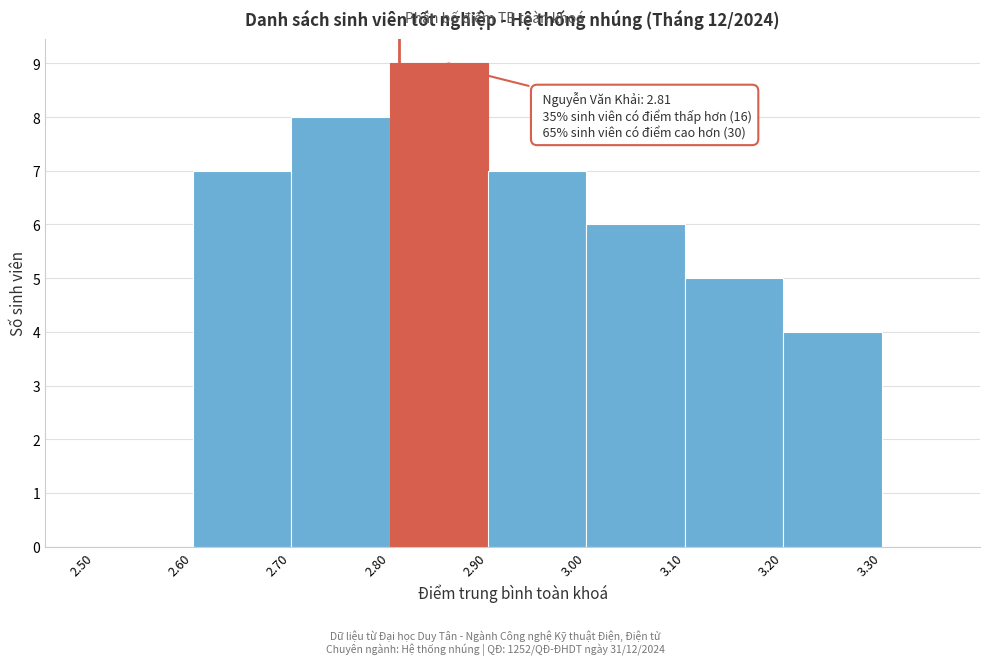

Which range on the x-axis has the tallest bar?

2.80 to 2.90